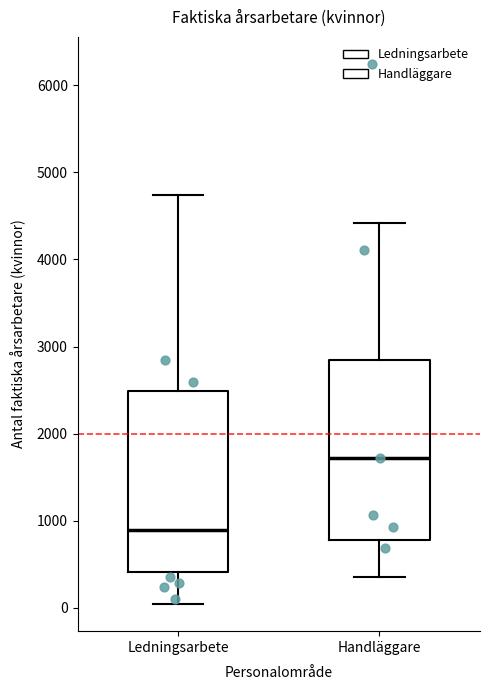

Reading left to right, transcribe this box plot: for each box, give where its median line is, the range the box spans, and where its two whiskers end, as read against the y-axis. The values are not printed on the chart, so give them approximately, as read against the axis.

Ledningsarbete: median 900, box 400 to 2500, whiskers 0 to 4700
Handläggare: median 1700, box 800 to 2800, whiskers 400 to 4400